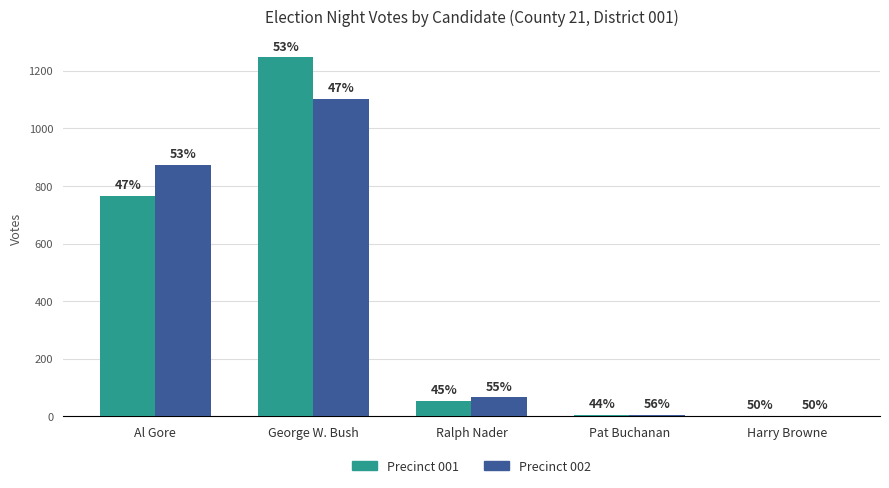

What are all the series names shown in the legend?

Precinct 001, Precinct 002